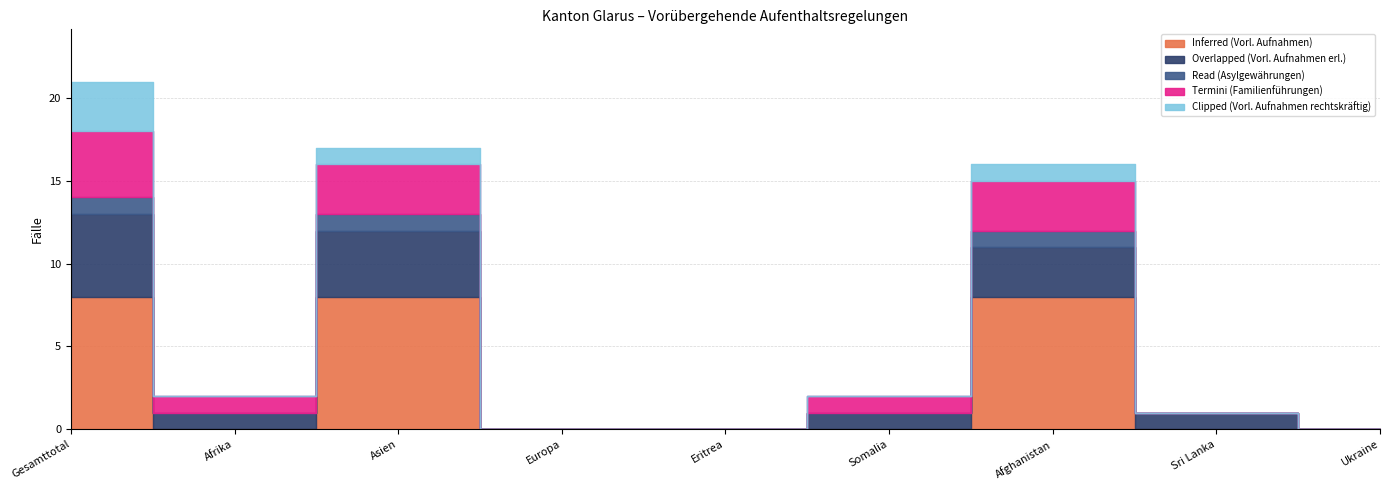

After their last crossing, which series has the higher values: Overlapped (Vorl. Aufnahmen erl.) or Inferred (Vorl. Aufnahmen)?

Overlapped (Vorl. Aufnahmen erl.)